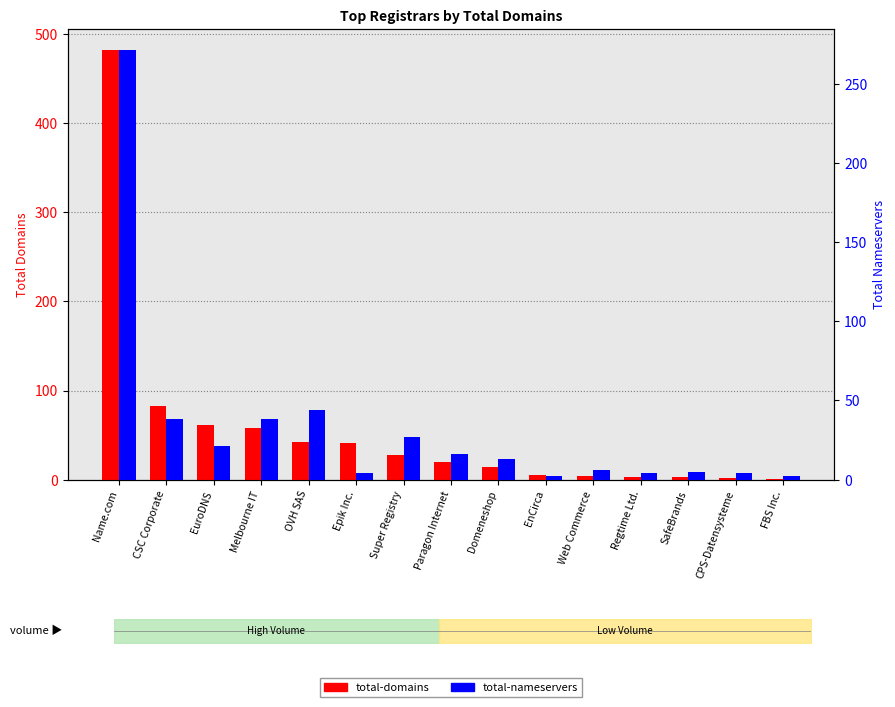

List the labels in order of total-domains value, smallest first.

FBS Inc., CPS-Datensysteme, Regtime Ltd., SafeBrands, Web Commerce, EnCirca, Domeneshop, Paragon Internet, Super Registry, Epik Inc., OVH SAS, Melbourne IT, EuroDNS, CSC Corporate, Name.com